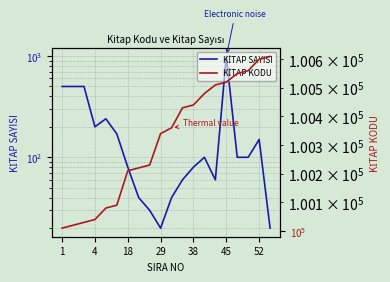

What is the difference between the maximum and minimum values in the KİTAP SAYISI series?

970